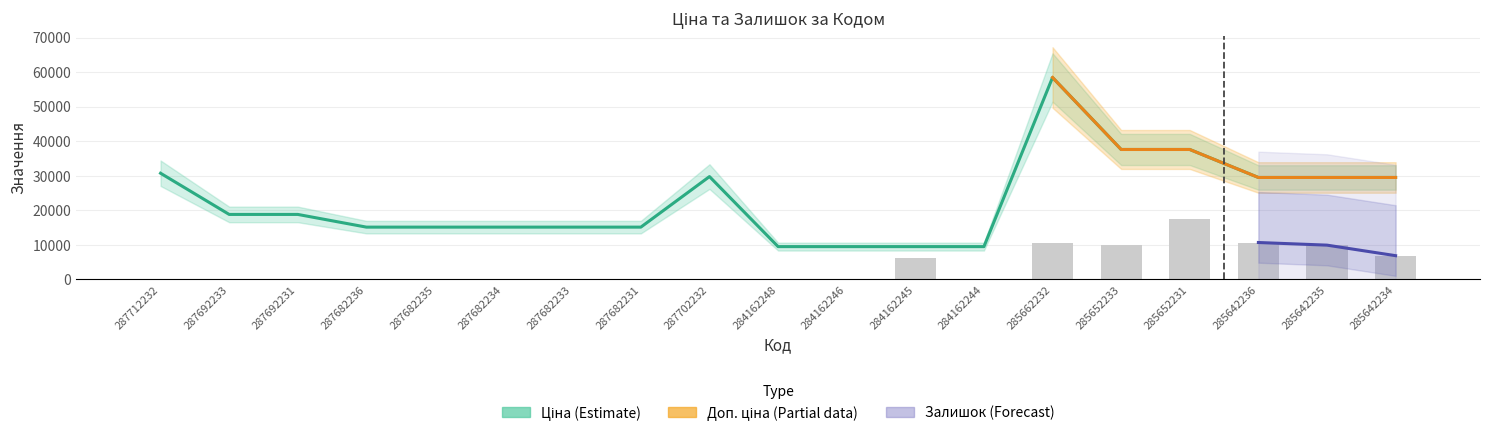

Which series has the largest total across all categories?

Ціна